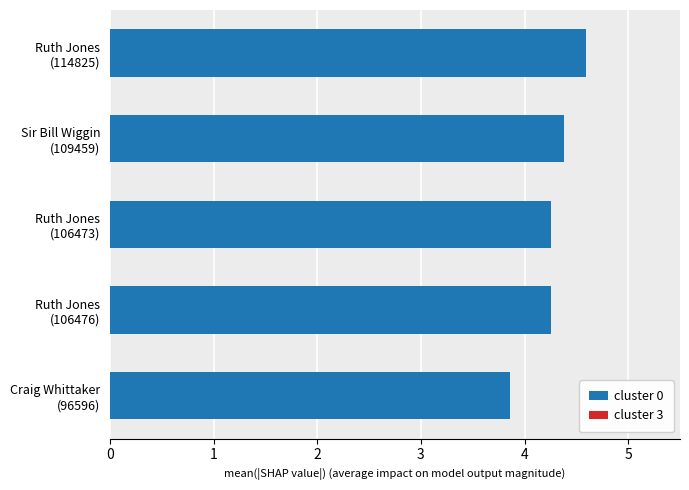

What is the sum of all cluster 0 values?

21.4